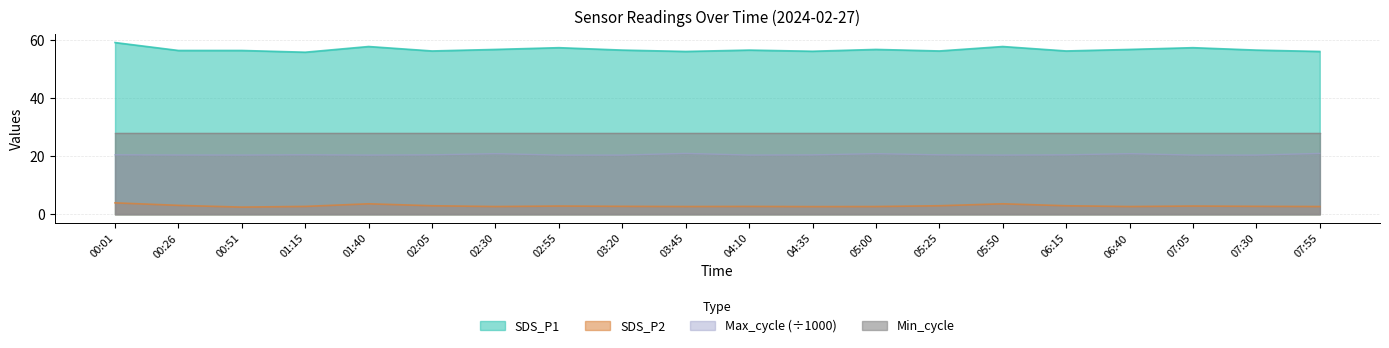

At 07:05, list the series in order from smallest to largest.

SDS_P2, Max_cycle (÷1000), Min_cycle, SDS_P1